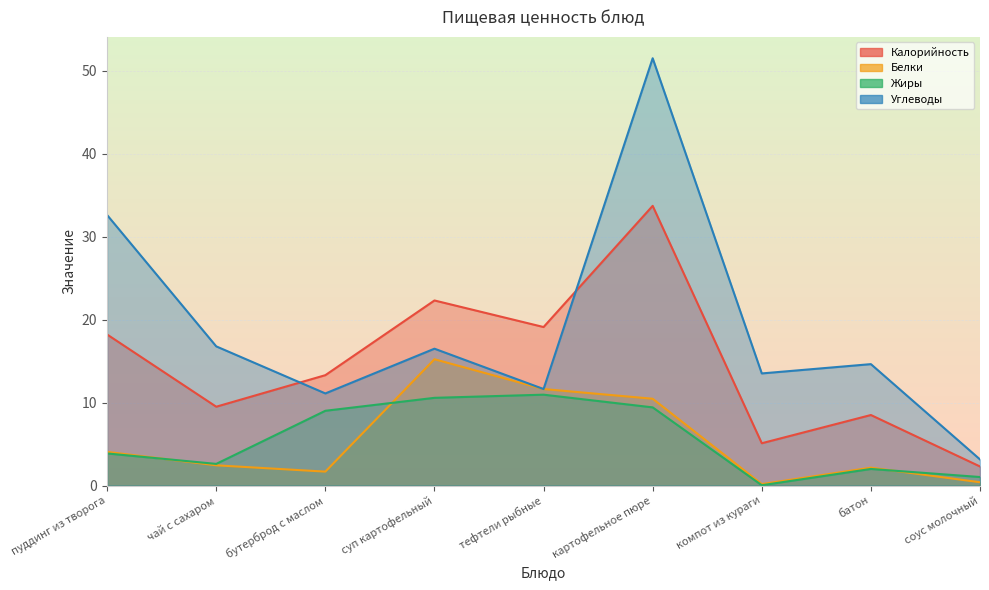

What is the sum of the Жиры values at компот из кураги and тефтели рыбные?

11.0